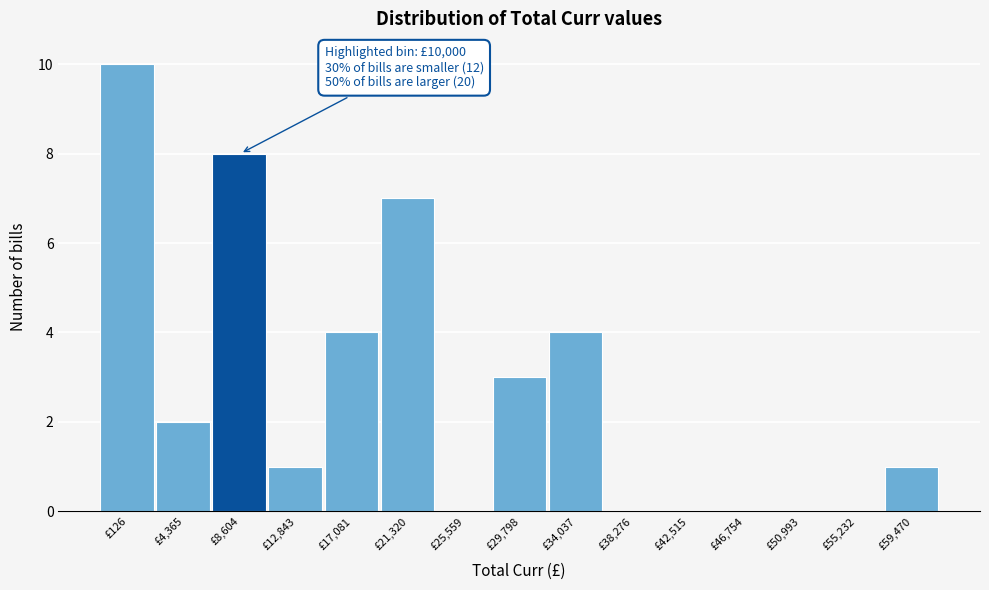

Reading left to right, list all the values displayed in this chart.

£126=10	£4,365=2	£8,604=8	£12,843=1	£17,081=4	£21,320=7	£25,559=0	£29,798=3	£34,037=4	£38,276=0	£42,515=0	£46,754=0	£50,993=0	£55,232=0	£59,470=1